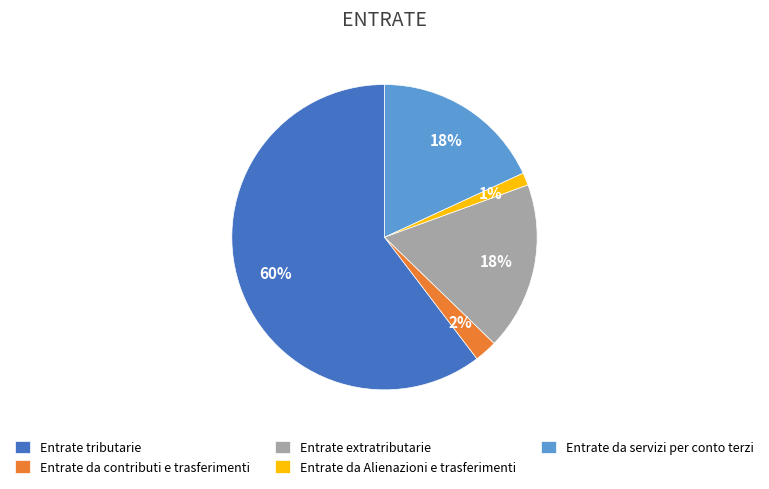

Is it true that Entrate da contributi e trasferimenti is 2% of the pie?

True